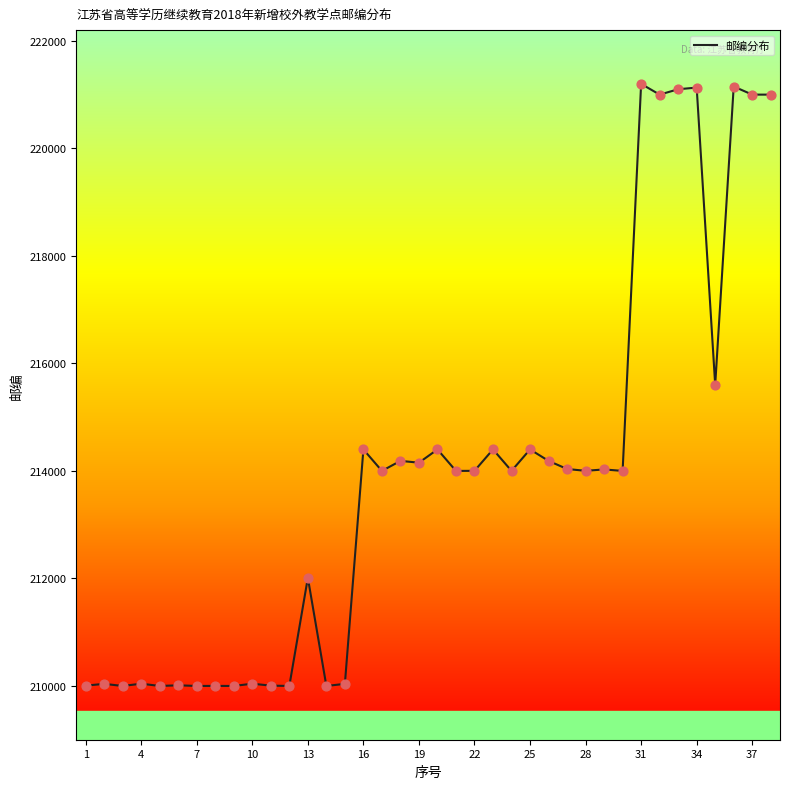

What is the greatest value displayed?

221200